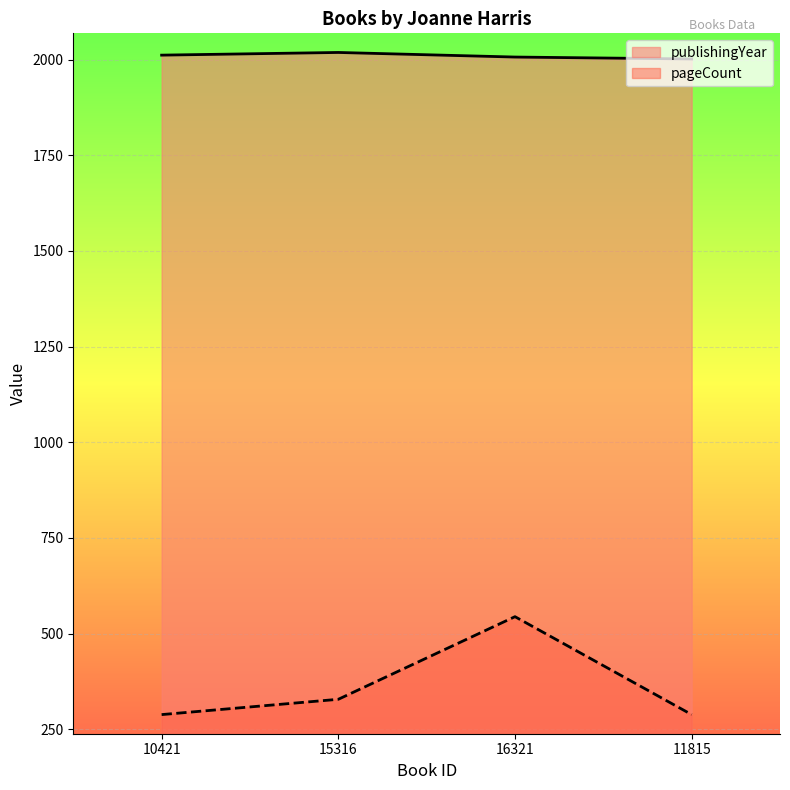

True or false: pageCount and publishingYear cross at least once.

False